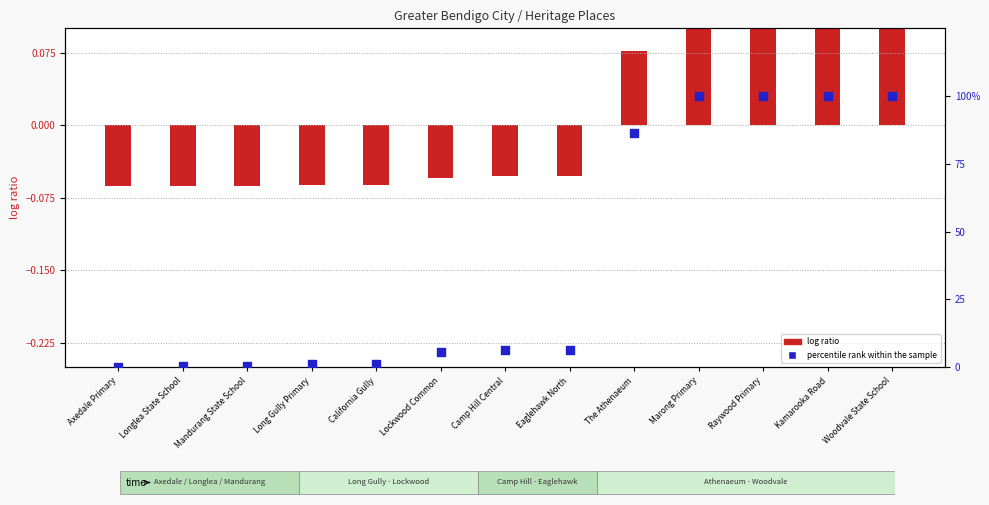

At which category is the sum across all series the highest?

Woodvale State School